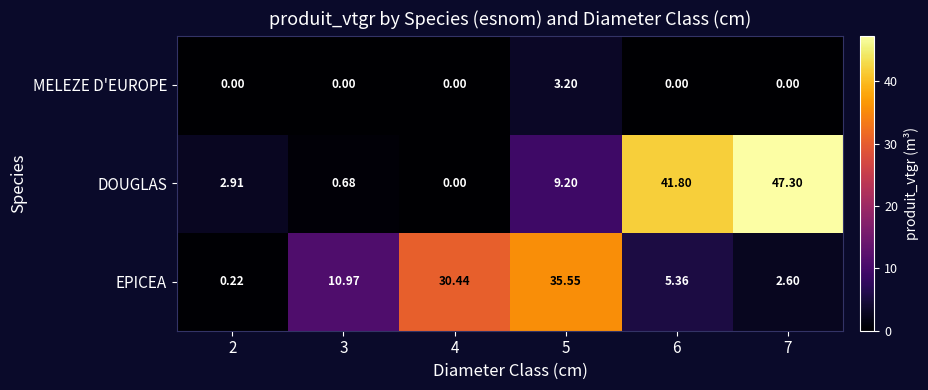

Is the value of EPICEA at 5 greater than the value of DOUGLAS at 7?

No